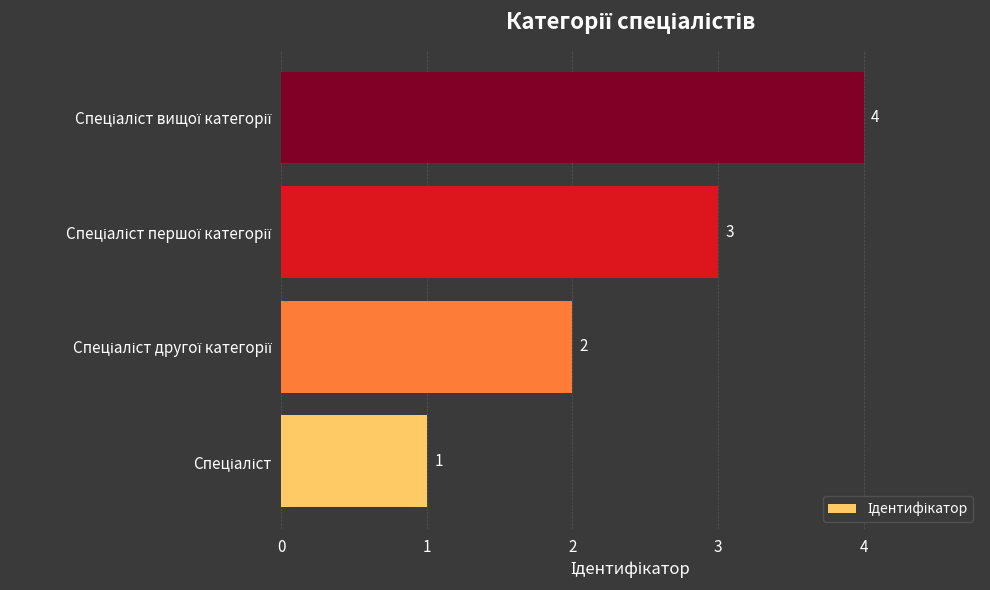

Count the values in the range 2 to 4.

3